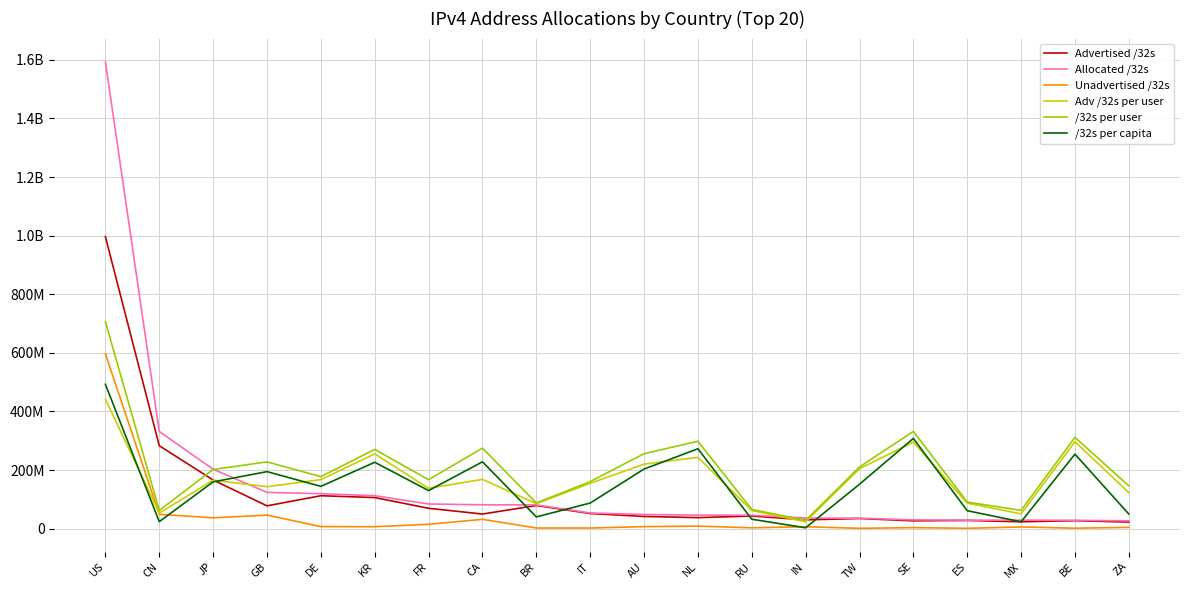

Where is Allocated /32s nearest to the value 809701888?

CN